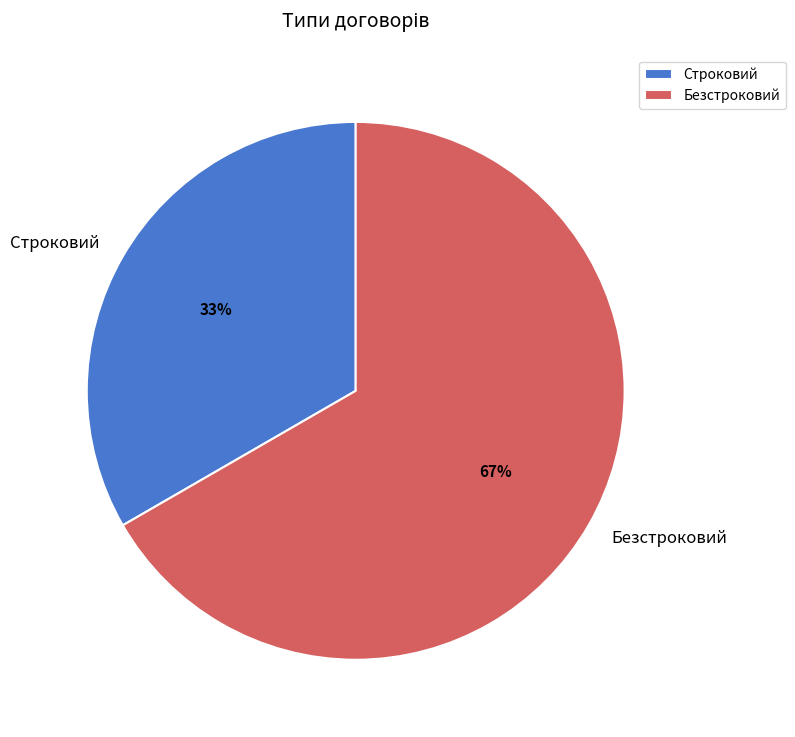

What is the largest slice in the pie chart?

Безстроковий